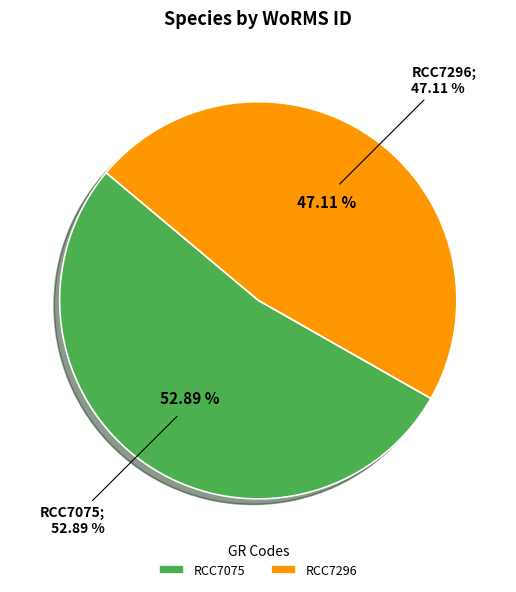

Rank the categories by value from lowest to highest.

RCC7296, RCC7075